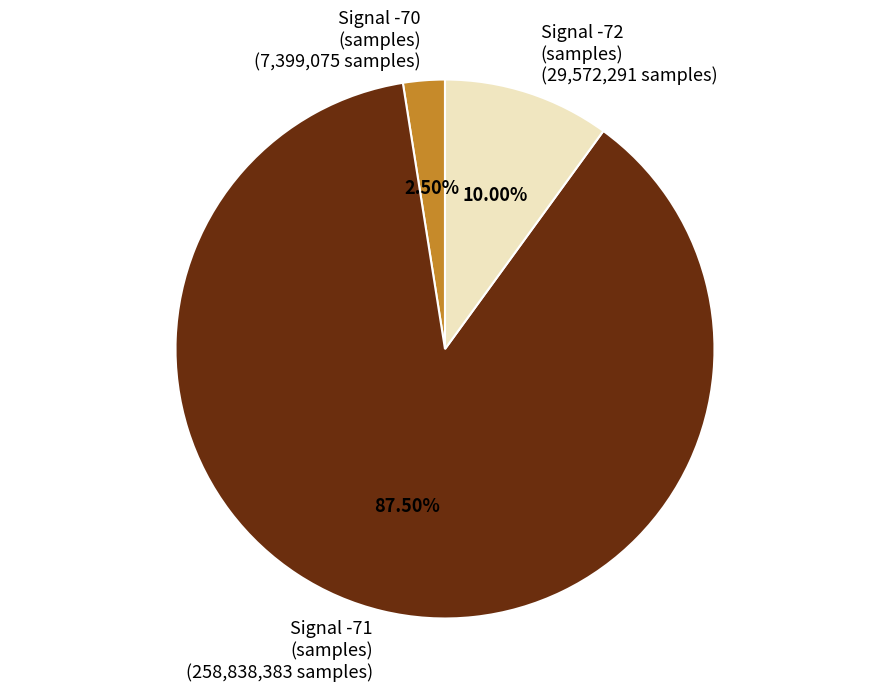

Count the number of slices in the pie.

3